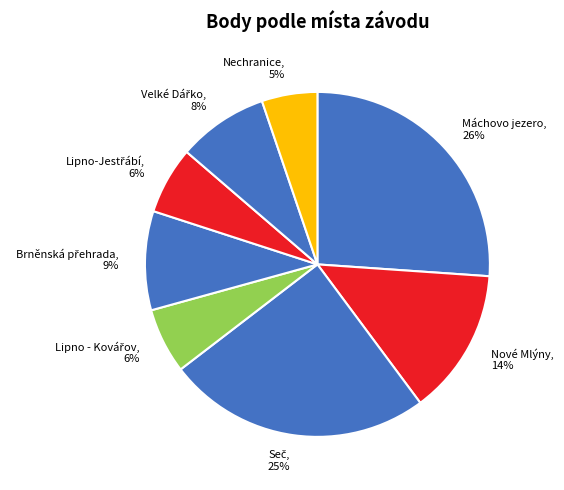

Is it true that Nechranice, 5% is 5% of the pie?

True